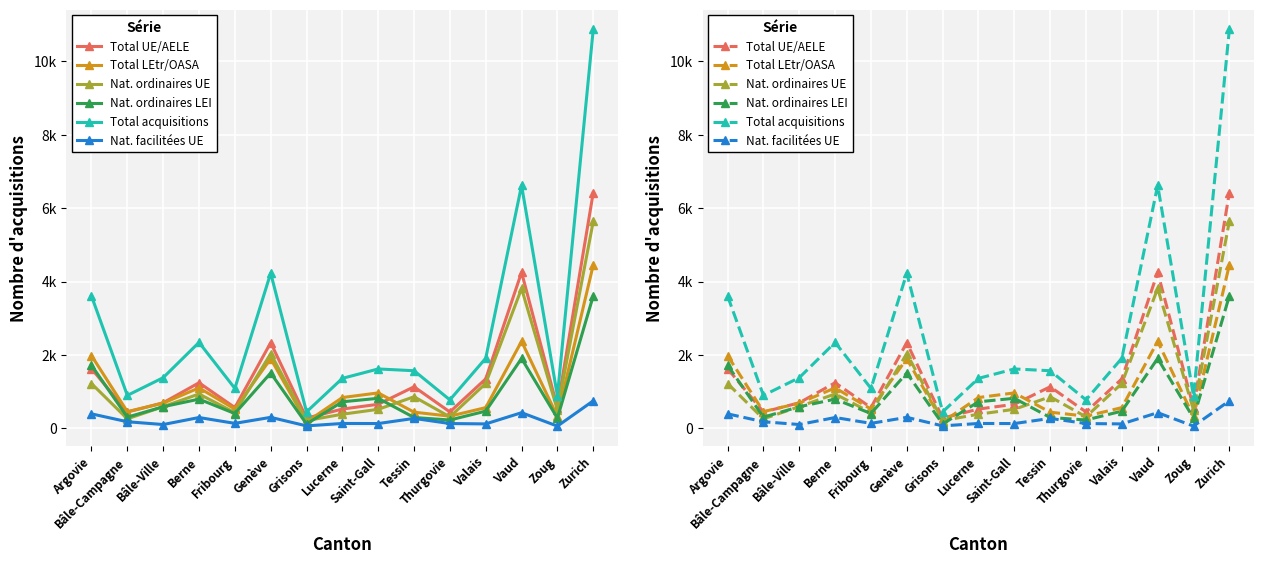

Where is Nat. facilitées UE nearest to the value 402?

Argovie